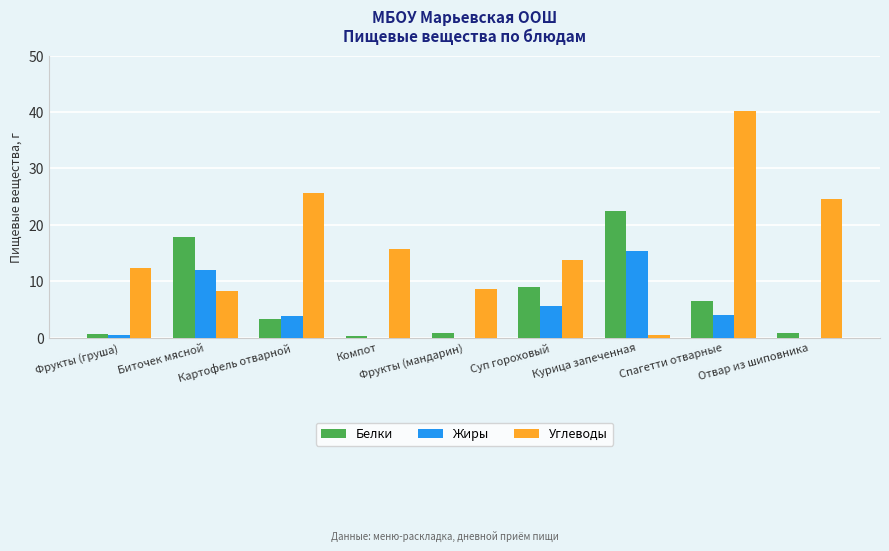

Is the value of Жиры at Суп гороховый greater than the value of Углеводы at Отвар из шиповника?

No